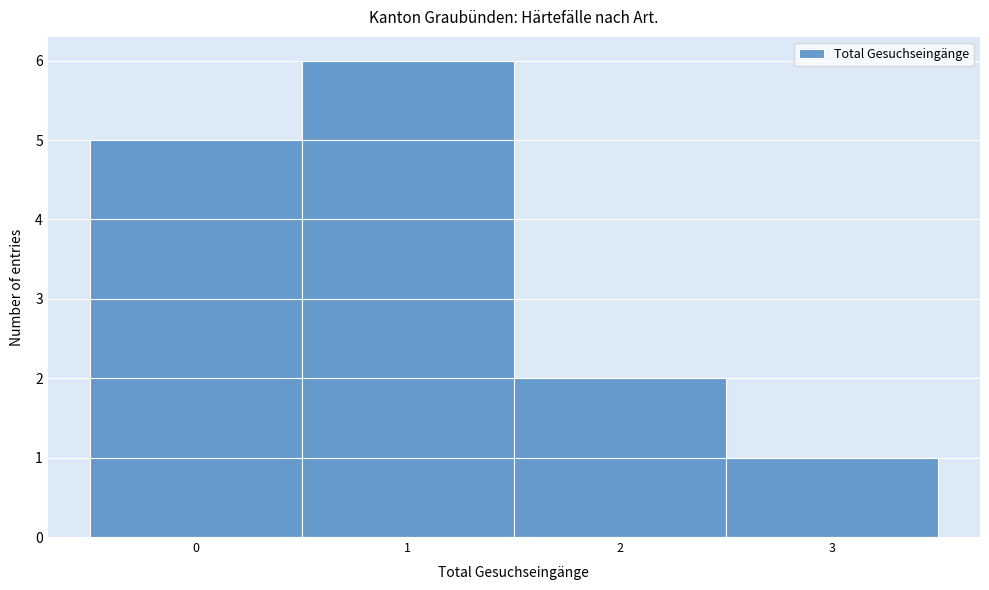

Which range on the x-axis has the tallest bar?

0.5 to 1.5